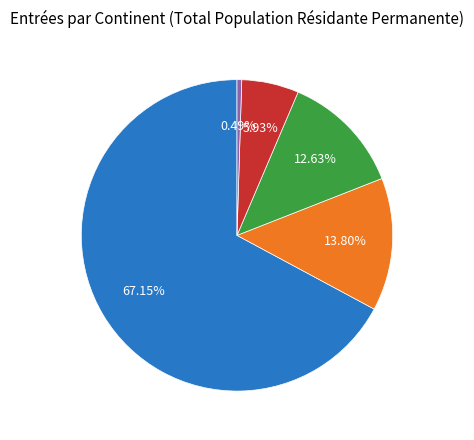

To the nearest percent, what portion does Asie represent?

13%